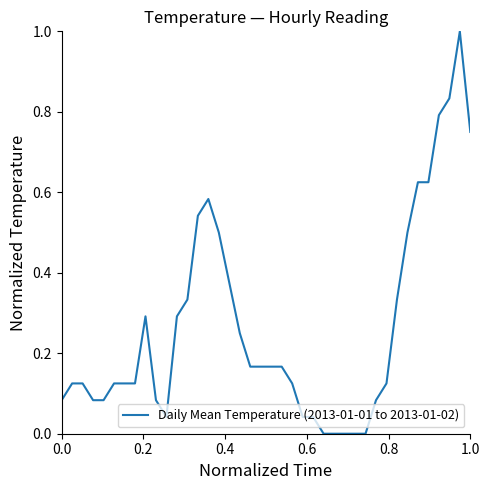

What is the greatest value displayed?

1.0